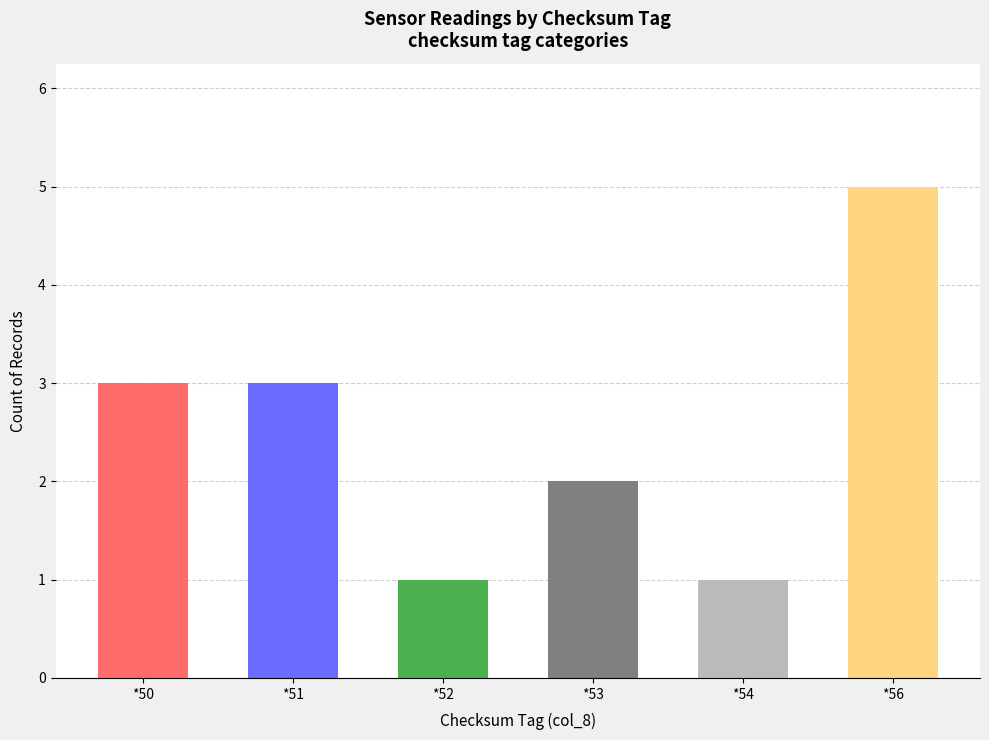

True or false: the data shows 5 at *51.

False